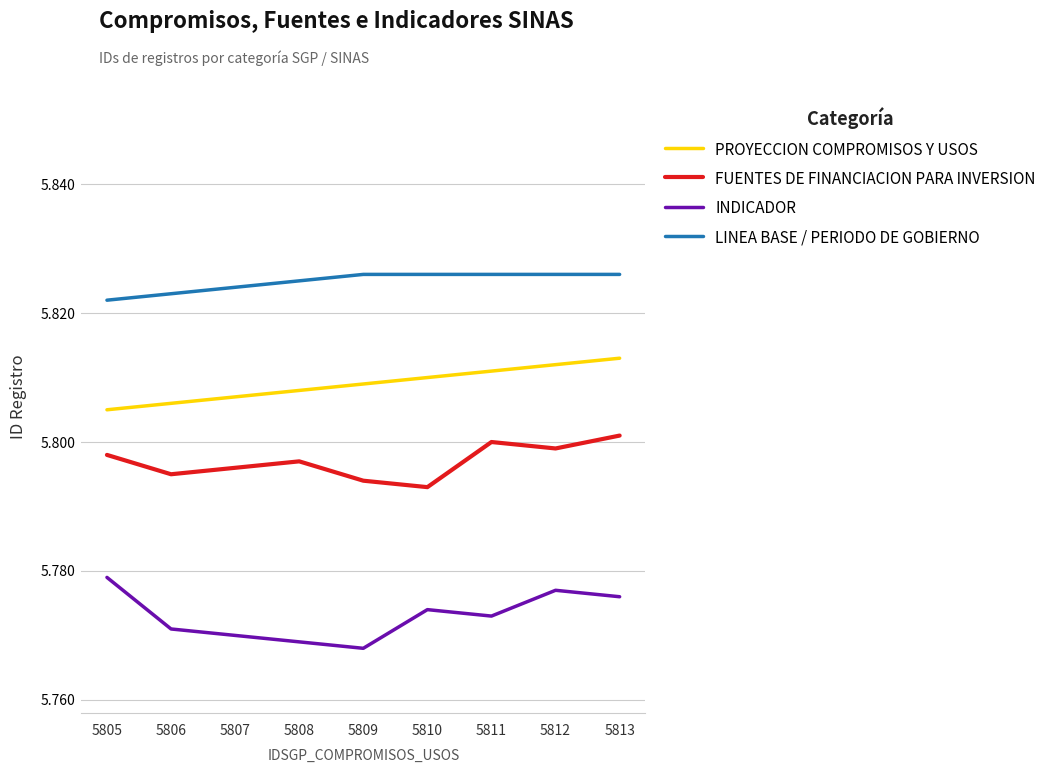

How many interior local valleys does the FUENTES DE FINANCIACION PARA INVERSION series have?

3